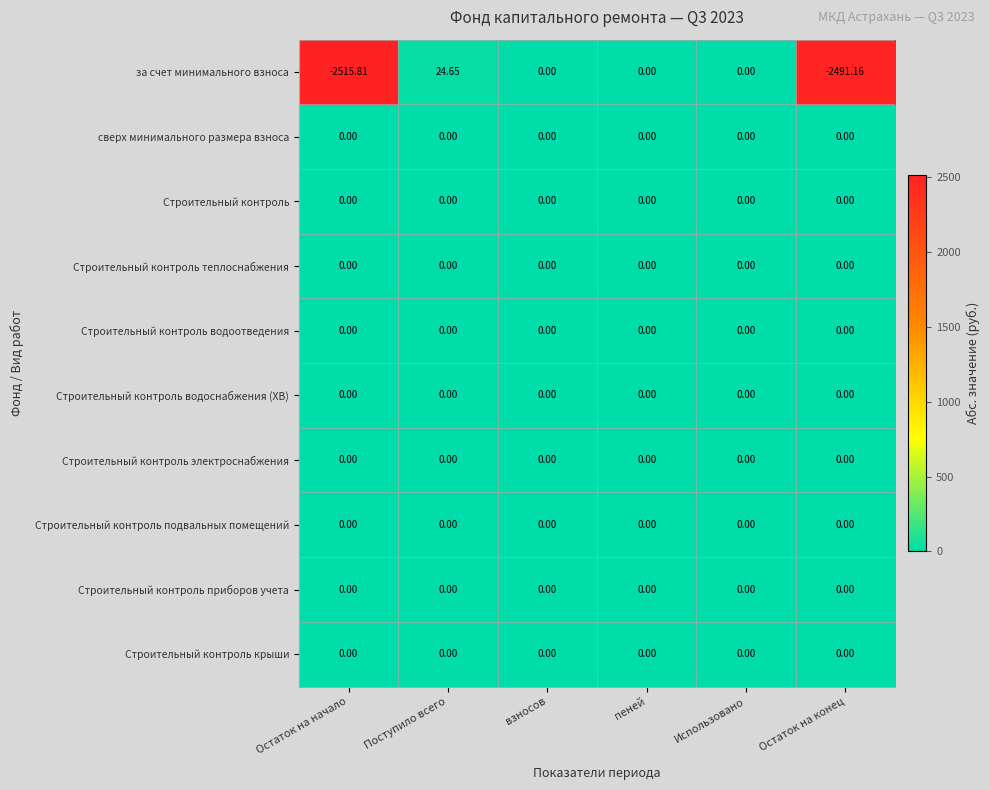

Which series changed the most between Остаток на начало and взносов?

за счет минимального взноса